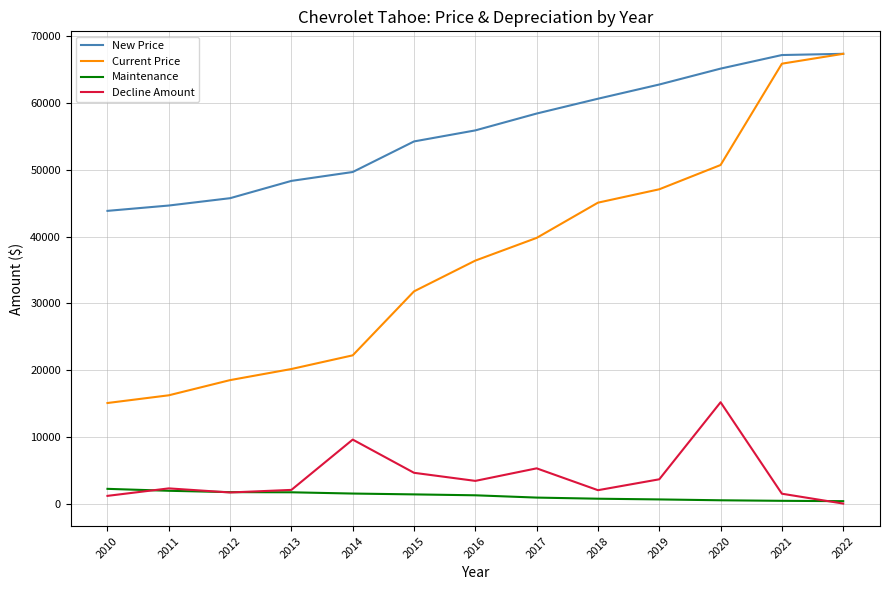

At how many categories does at least one series exceed 11858?

13